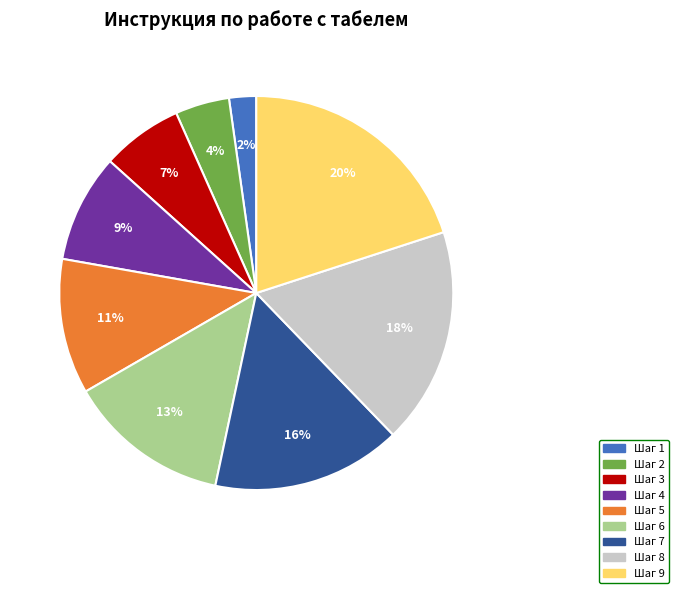

Is the sum of Шаг 9 and Шаг 1 greater than half?

No